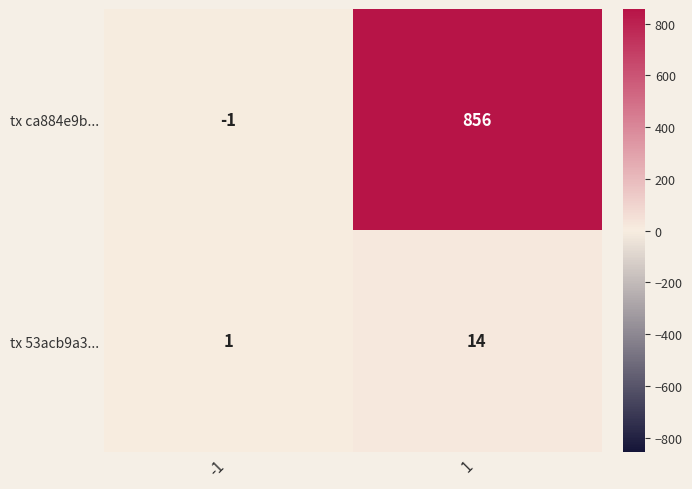

What value does the tx ca884e9b... series have at 1?

856